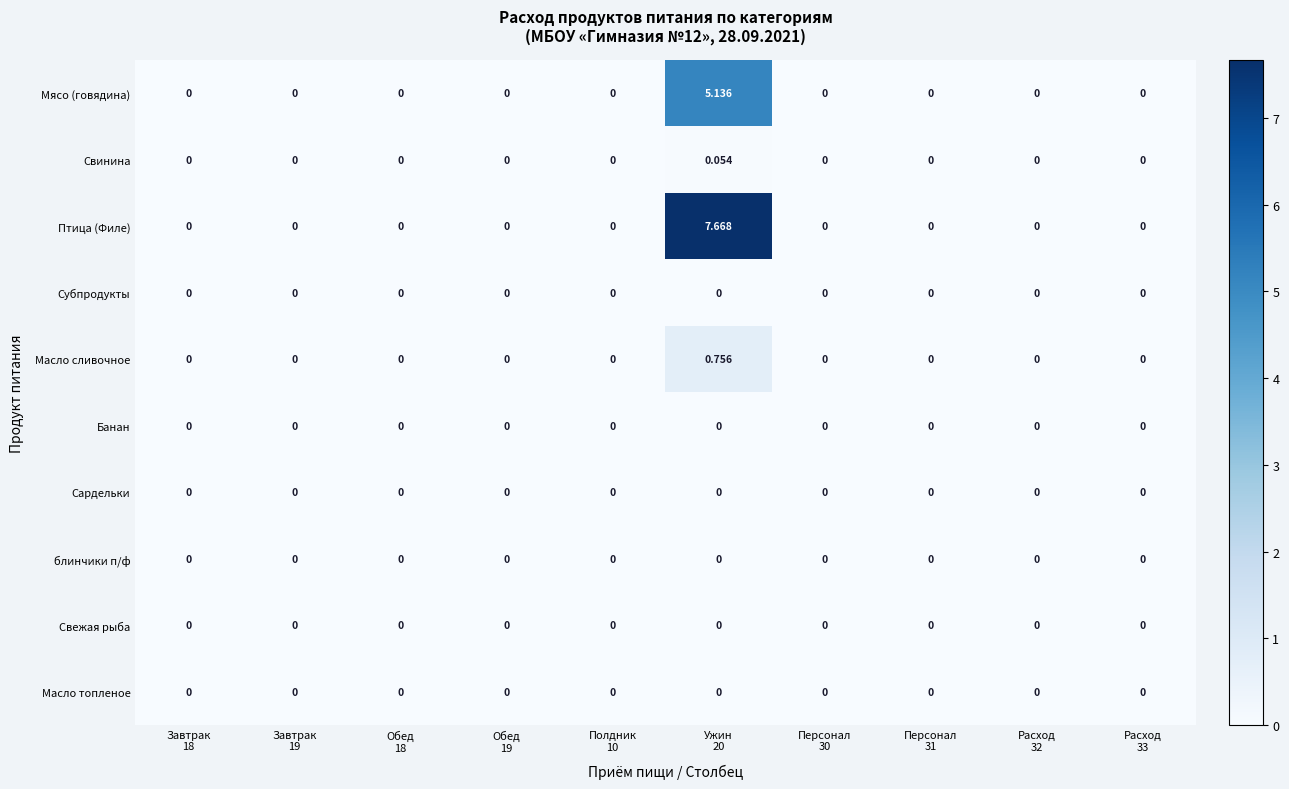

At which category is the sum across all series the highest?

Ужин
20